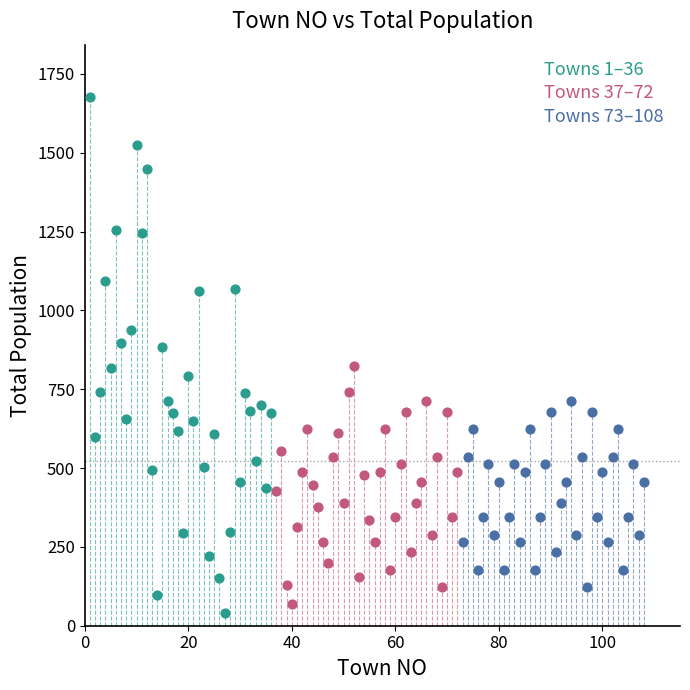

Which series reaches the maximum Y coordinate?

Towns 1–36